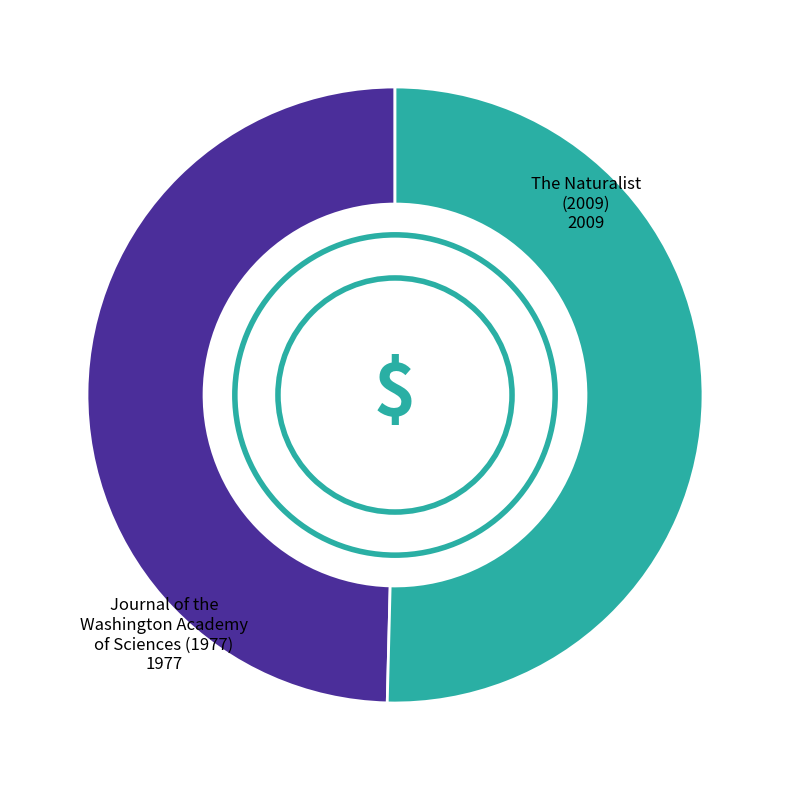

Do Journal of the Washington Academy of Sciences (1977) and The Naturalist (2009) together represent more than half of the pie?

Yes